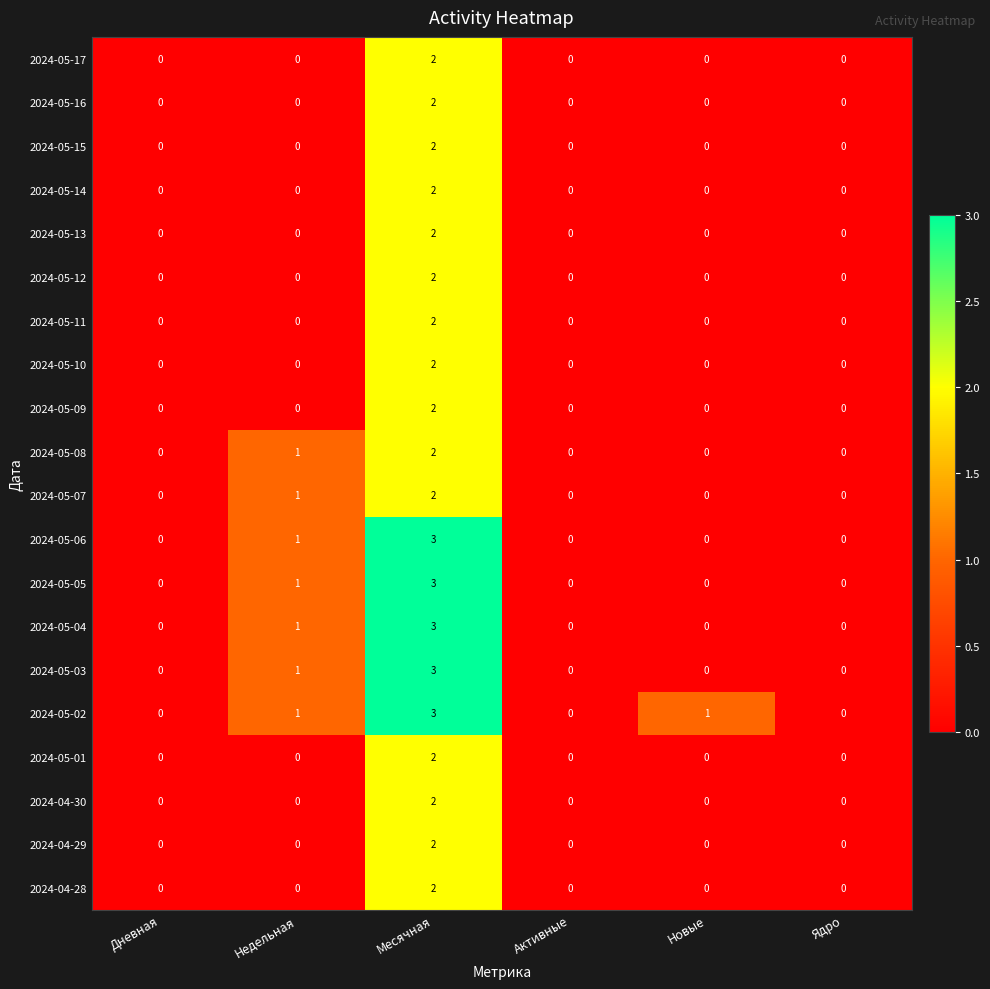

How many 2024-05-14 values are between 0 and 1?

5